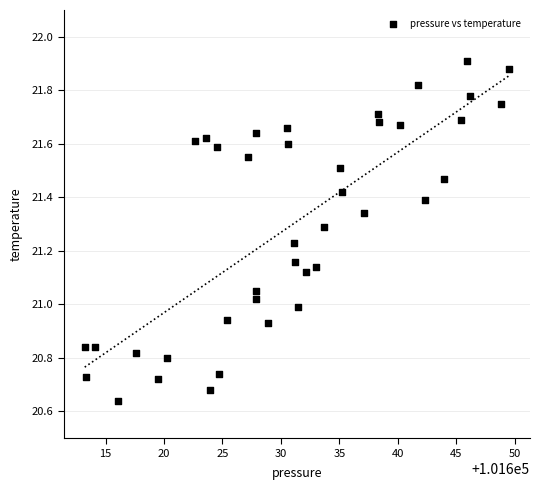

What is the range of X values (max minus min)?

36.3